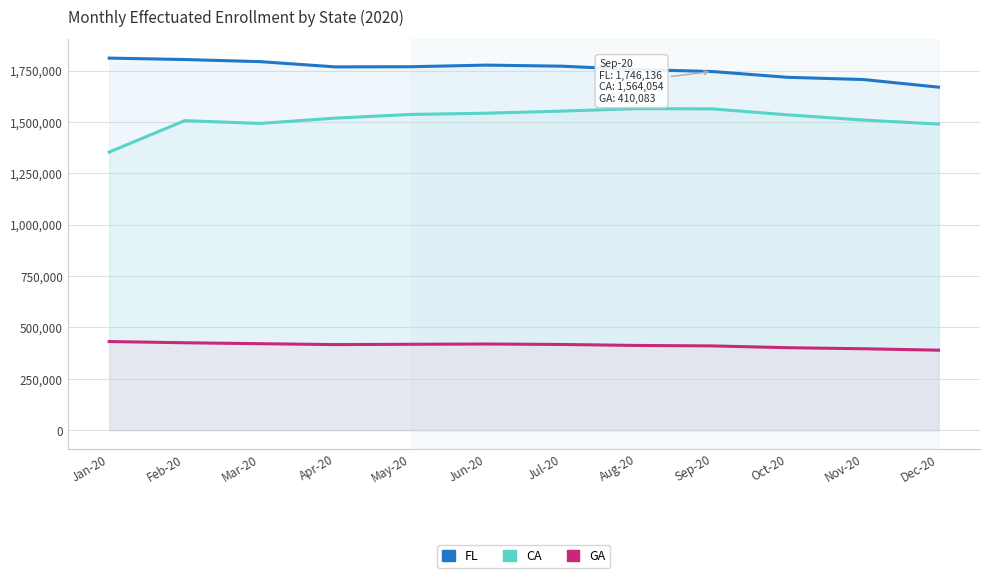

True or false: CA and FL cross at least once.

False